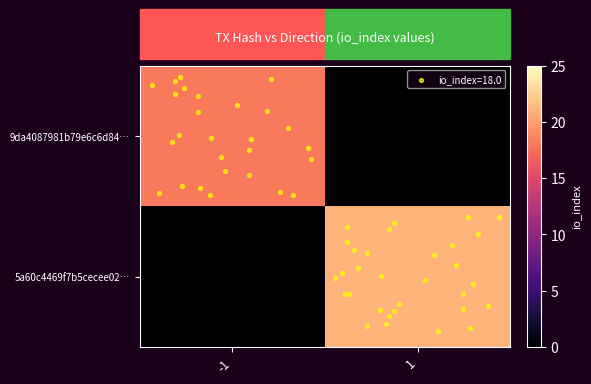

At which category is the sum across all series the highest?

1